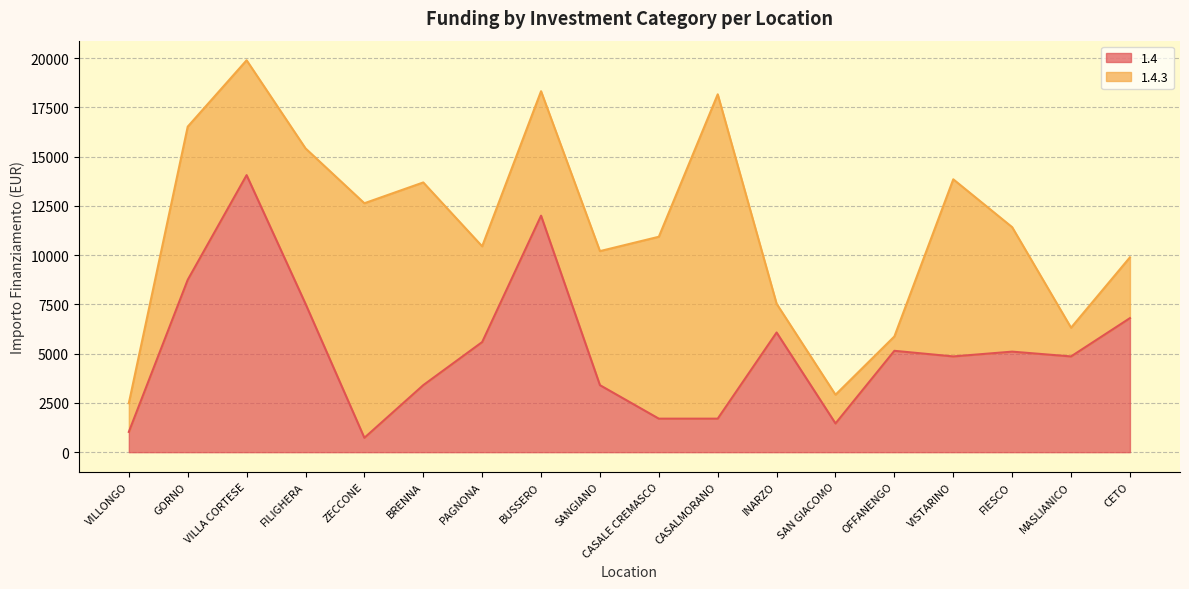

Is it true that the value at INARZO is 2090?

False